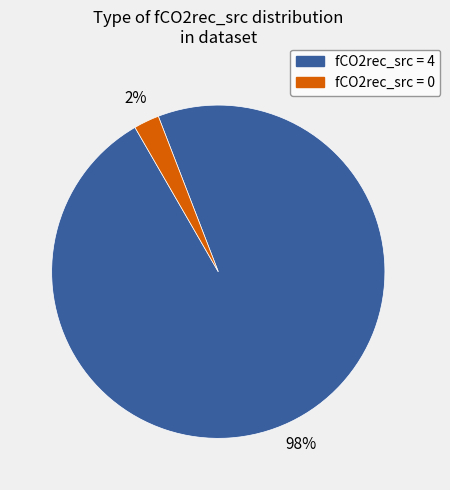

To the nearest percent, what is the average slice percentage?

50%